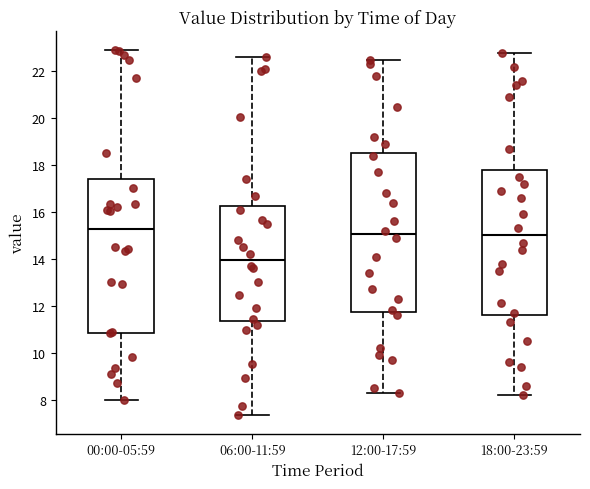

Comparing the boxes themselves (not the whiskers), which one is the tallest?

12:00-17:59